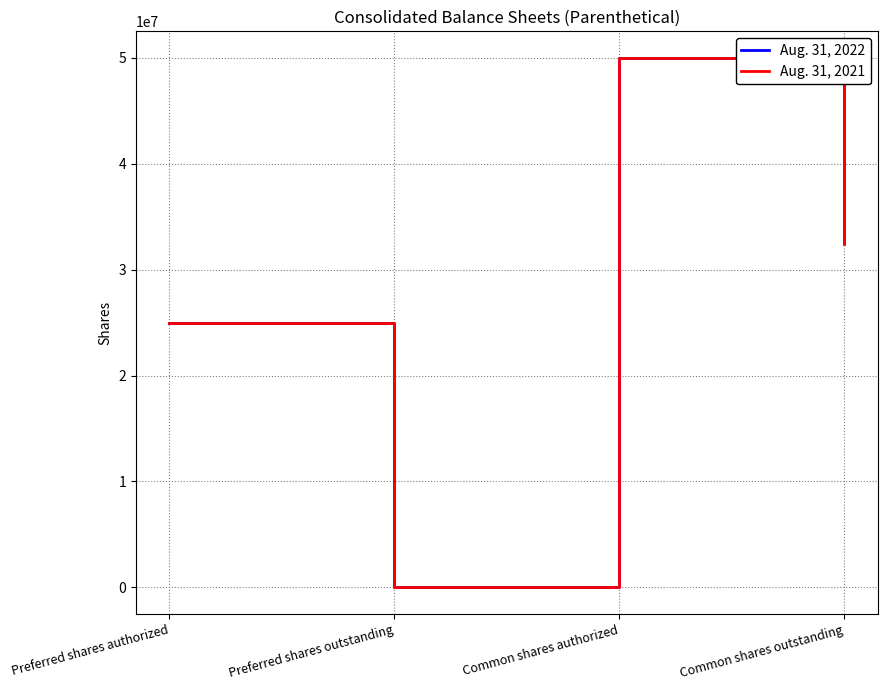

Reading left to right, what are all the values shown in this chart?

Aug. 31, 2022: Preferred shares authorized=25000000	Preferred shares outstanding=0	Common shares authorized=50000000	Common shares outstanding=32603000
Aug. 31, 2021: Preferred shares authorized=25000000	Preferred shares outstanding=0	Common shares authorized=50000000	Common shares outstanding=32397000